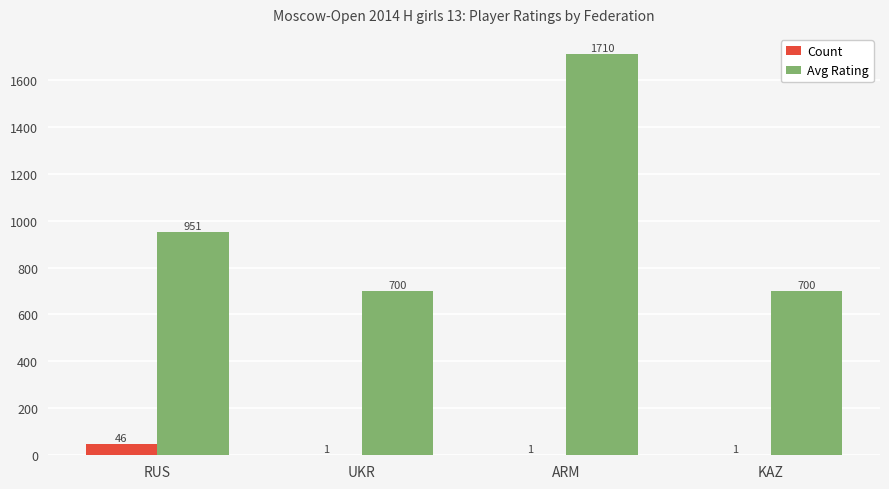

What is the sum of all Avg Rating values?

4061